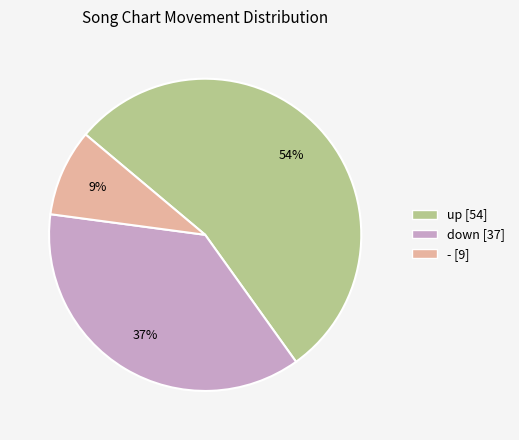

Is there any slice that represents more than half of the pie?

Yes